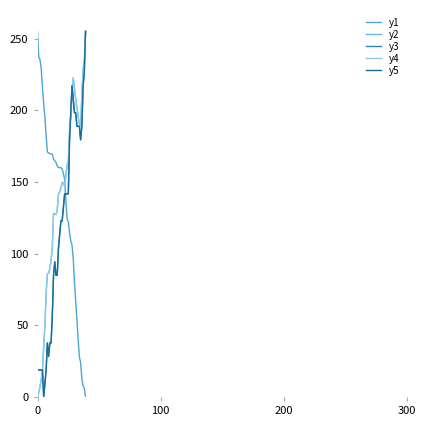

Reading left to right, extract all data points from this chart.

y1: 255.0	237.2	235.2	228.8	216.1	204.6	195.0	182.2	170.8	170.3	169.7	169.6	169.3	165.8	164.8	163.5	161.4	160.0	160.0	160.0	159.0	155.9	151.8	137.1	124.6	122.2	114.7	108.9	106.1	96.4	80.3	66.8	53.8	40.0	27.9	23.9	12.9	7.6	6.1	0.0
y2: 0.0	3.2	7.0	12.2	18.5	35.1	49.6	72.3	85.9	86.3	89.5	95.5	104.2	128.0	127.7	127.3	130.5	141.8	142.8	145.8	149.6	149.5	147.0	154.4	161.5	164.3	185.0	197.0	209.9	222.6	215.4	207.5	201.5	195.4	190.7	188.9	209.8	228.5	234.1	255.0
y3: 18.9	18.9	18.9	18.9	18.9	0.0	9.4	18.9	37.7	28.3	37.7	37.7	56.6	84.9	94.3	84.9	84.9	103.7	113.4	122.8	122.8	132.2	141.6	141.6	141.6	141.6	179.4	198.2	217.1	207.7	198.2	198.2	188.8	188.8	188.8	179.4	188.8	217.1	226.5	255.0
y4: 0.0	3.2	7.0	12.2	18.5	35.1	49.6	72.3	85.9	86.3	89.5	95.5	104.2	128.0	127.7	127.3	130.5	141.8	142.8	145.8	149.6	149.5	147.0	154.4	161.5	164.3	185.0	197.0	209.9	222.6	215.4	207.5	201.5	195.4	190.7	188.9	209.8	228.5	234.1	255.0
y5: 18.9	18.9	18.9	18.9	18.9	0.0	9.4	18.9	37.7	28.3	37.7	37.7	56.6	84.9	94.3	84.9	84.9	103.7	113.4	122.8	122.8	132.2	141.6	141.6	141.6	141.6	179.4	198.2	217.1	207.7	198.2	198.2	188.8	188.8	188.8	179.4	188.8	217.1	226.5	255.0